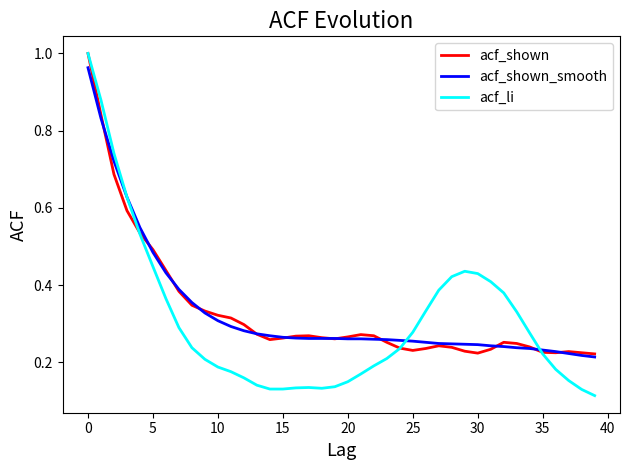

Which series has the largest range (max minus min)?

acf_li